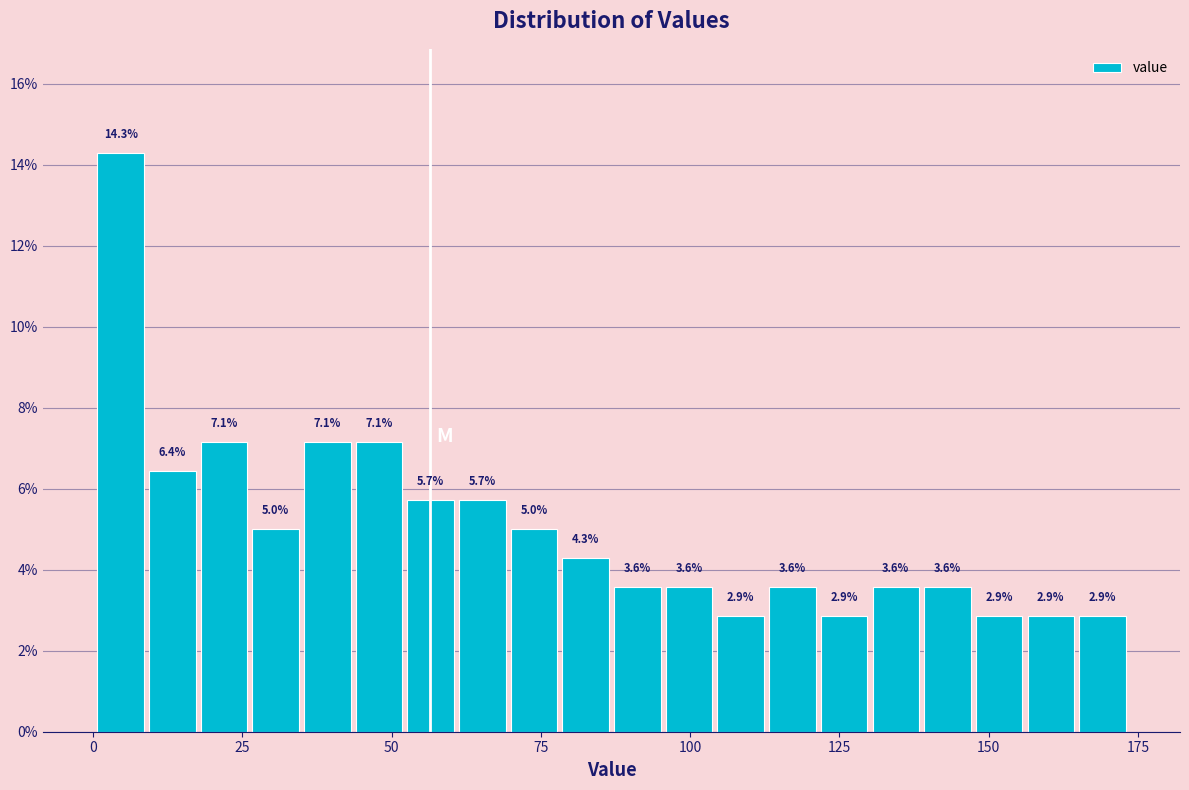

Read against the x-axis, roughly where is the centre of the tallest bar?

5